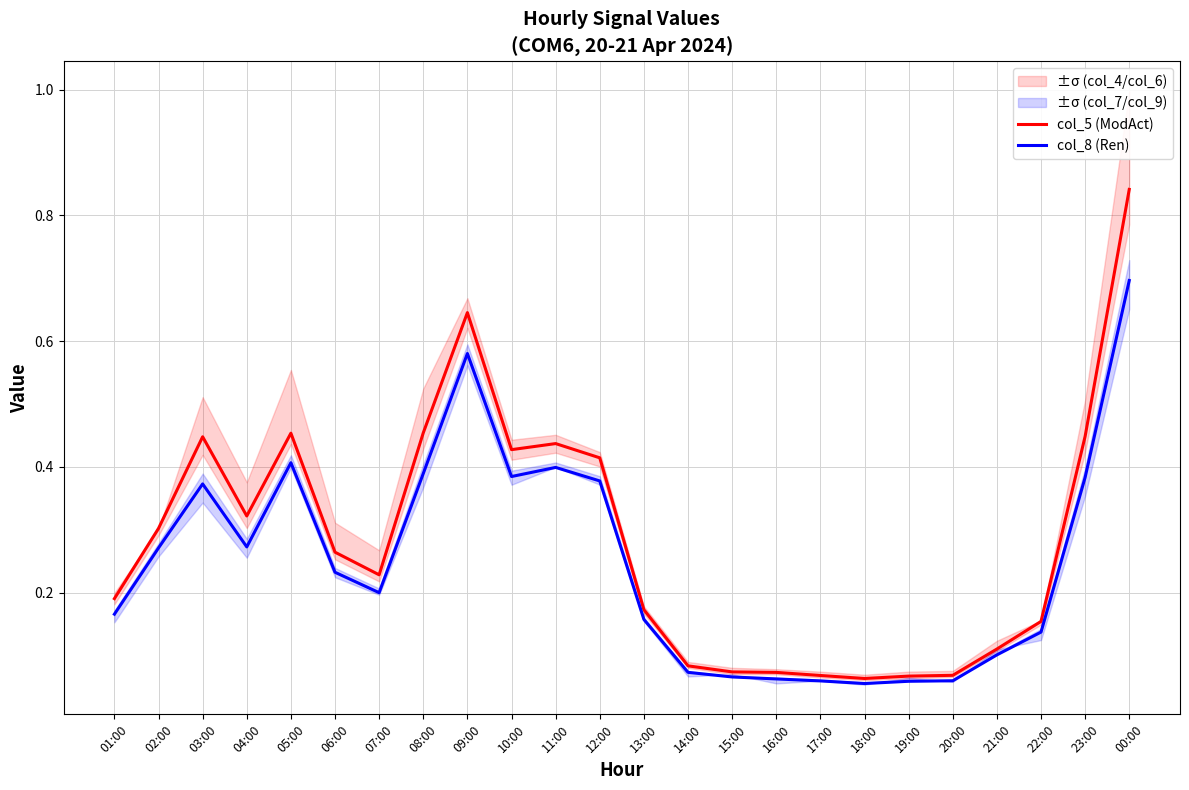

True or false: col_5 (ModAct) and col_8 (Ren) cross at least once.

False